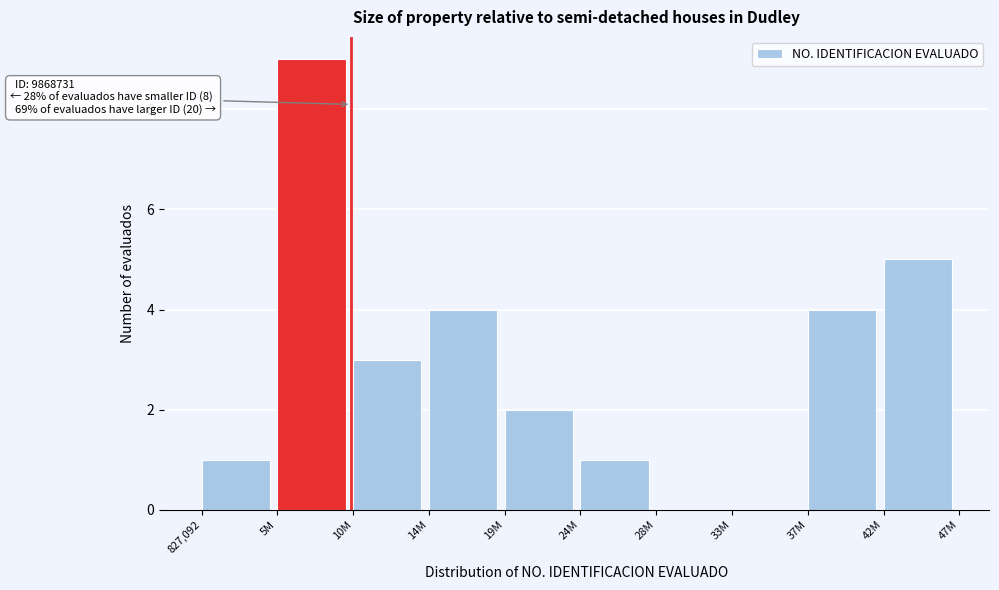

Reading left to right, list all the values displayed in this chart.

827,092=1	5M=9	10M=3	14M=4	19M=2	24M=1	28M=0	33M=0	37M=4	42M=5